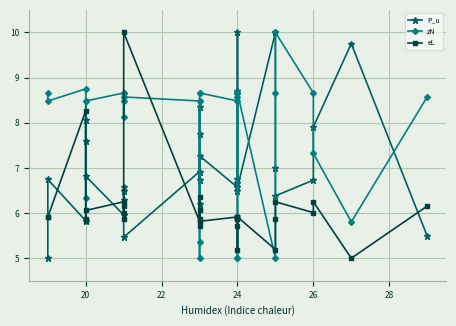

Reading left to right, extract all data points from this chart.

P_u: 5.0	6.7	5.8	8.1	7.6	6.8	6.0	6.6	6.5	6.3	5.5	6.9	6.2	7.8	8.3	6.7	7.3	6.6	6.5	6.7	10.0	8.7	6.7	6.7	6.6	10.0	7.0	6.4	6.7	7.9	9.8	5.5
zN: 8.7	8.5	8.8	6.3	8.5	8.5	8.7	8.7	8.1	8.5	8.6	8.5	8.5	5.4	5.0	8.7	8.7	8.5	8.7	8.7	5.0	5.0	8.7	8.6	8.7	5.0	8.7	10.0	8.7	7.3	5.8	8.6
eL: 5.9	5.9	8.3	5.8	5.9	6.1	6.2	5.9	6.0	6.2	10.0	5.8	6.1	5.9	5.7	6.3	5.8	5.9	5.9	5.7	5.2	5.9	5.9	5.9	5.9	5.2	5.9	6.2	6.0	6.2	5.0	6.2